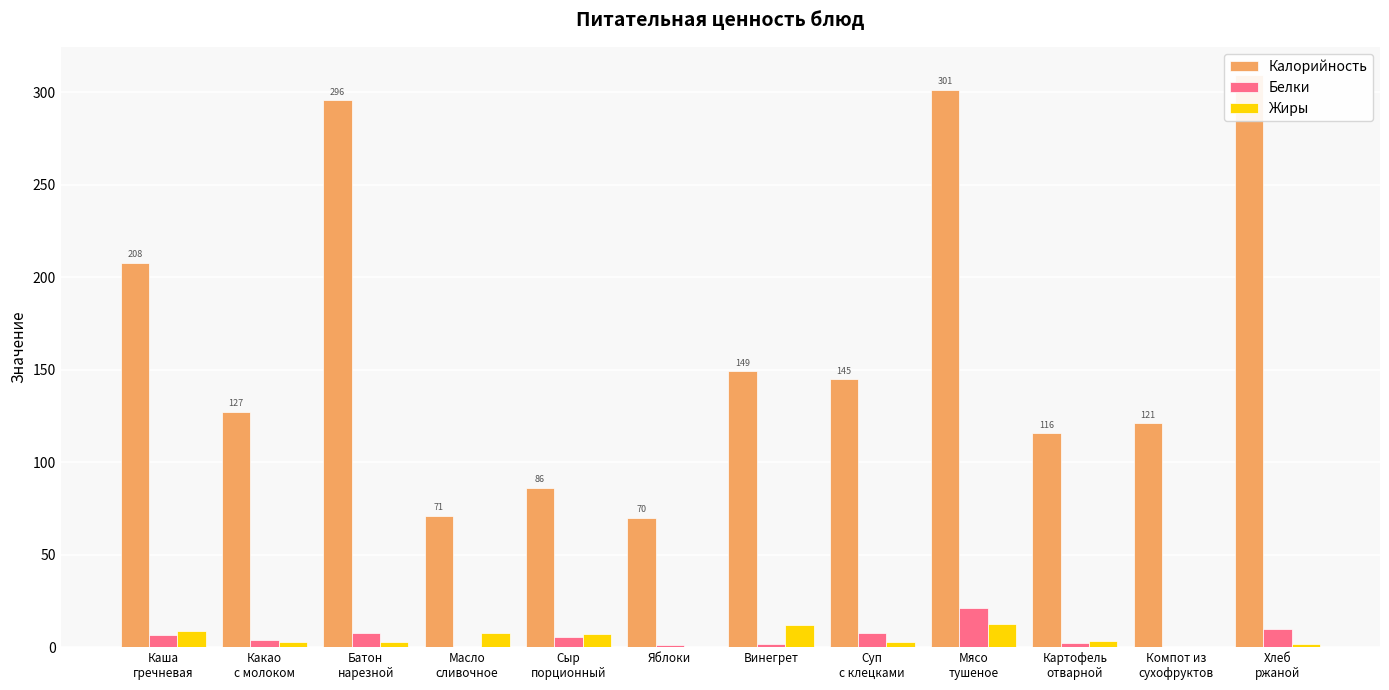

Reading left to right, transcribe all the data shown in this chart.

Калорийность: Каша
гречневая=207.5	Какао
с молоком=127.3	Батон
нарезной=295.5	Масло
сливочное=70.9	Сыр
порционный=86.0	Яблоки=70.0	Винегрет=149.0	Суп
с клецками=144.8	Мясо
тушеное=301.0	Картофель
отварной=115.6	Компот из
сухофруктов=121.0	Хлеб
ржаной=309.0
Белки: Каша
гречневая=6.4	Какао
с молоком=3.7	Батон
нарезной=7.8	Масло
сливочное=0.1	Сыр
порционный=5.6	Яблоки=1.0	Винегрет=1.8	Суп
с клецками=7.8	Мясо
тушеное=21.0	Картофель
отварной=2.2	Компот из
сухофруктов=0.3	Хлеб
ржаной=9.9
Жиры: Каша
гречневая=8.8	Какао
с молоком=2.9	Батон
нарезной=3.0	Масло
сливочное=7.8	Сыр
порционный=7.1	Яблоки=0.0	Винегрет=12.0	Суп
с клецками=2.8	Мясо
тушеное=12.7	Картофель
отварной=3.1	Компот из
сухофруктов=0.0	Хлеб
ржаной=1.6